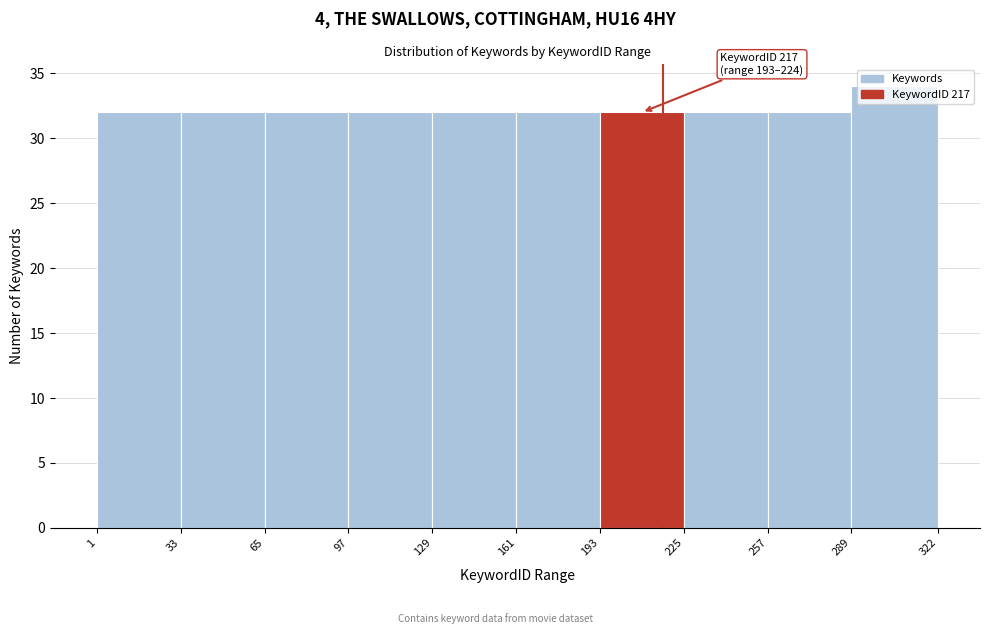

Over which range of the x-axis is the bar tallest?

289 to 322